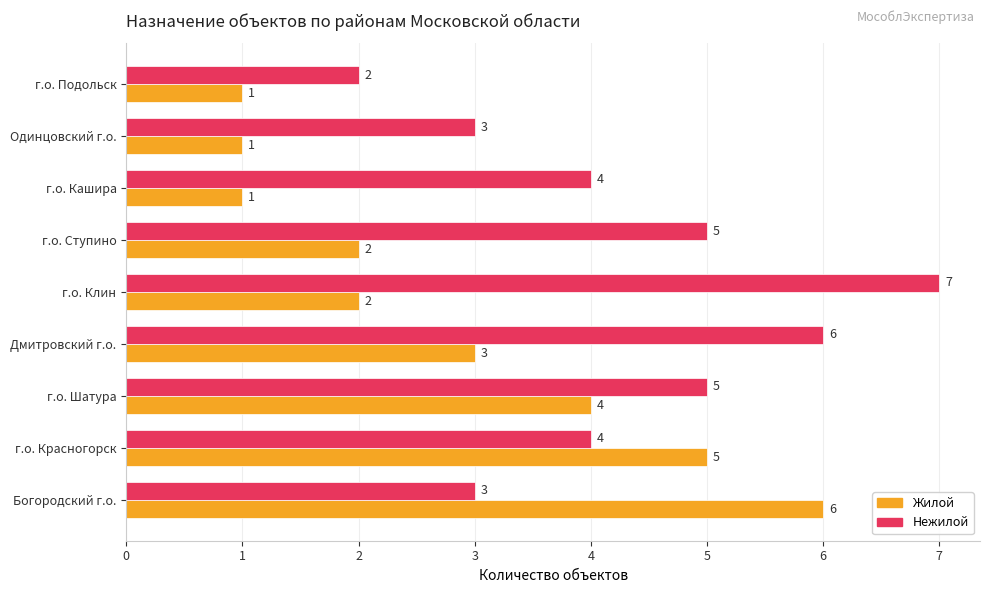

What is the total value across all series at г.о. Ступино?

7